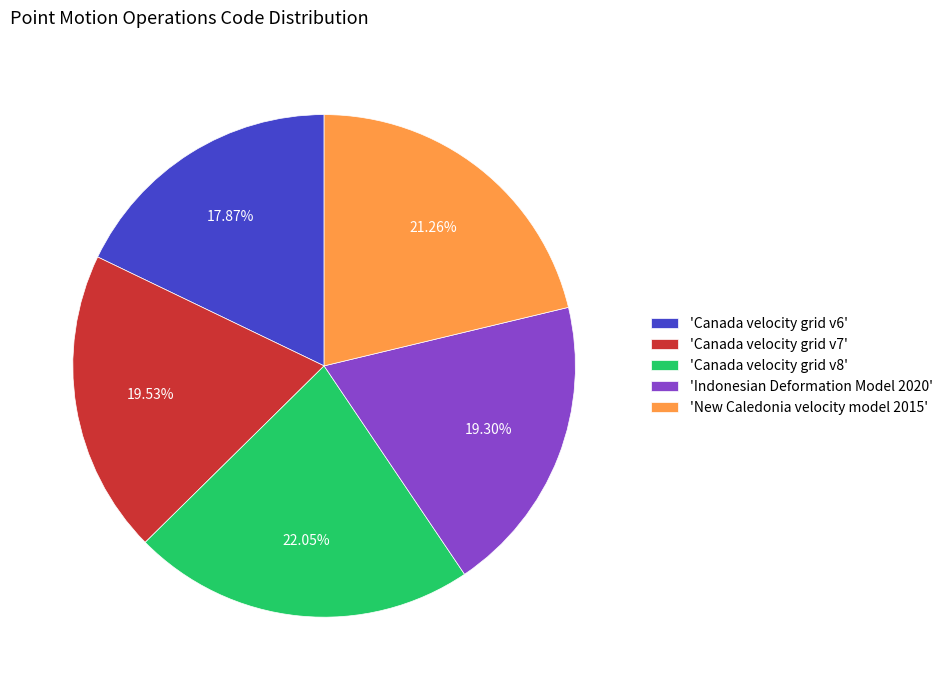

Count the number of slices in the pie.

5